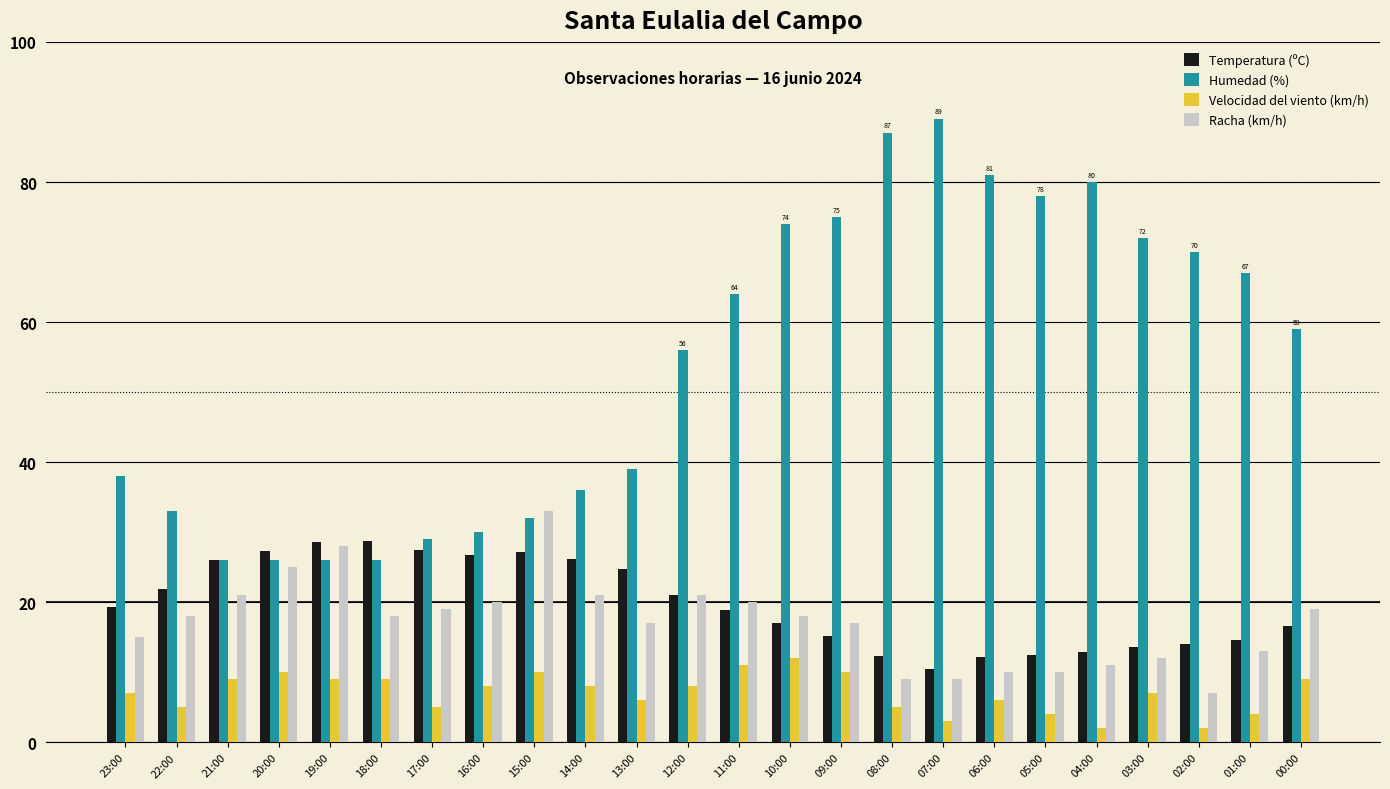

Which series has the largest total across all categories?

Humedad (%)